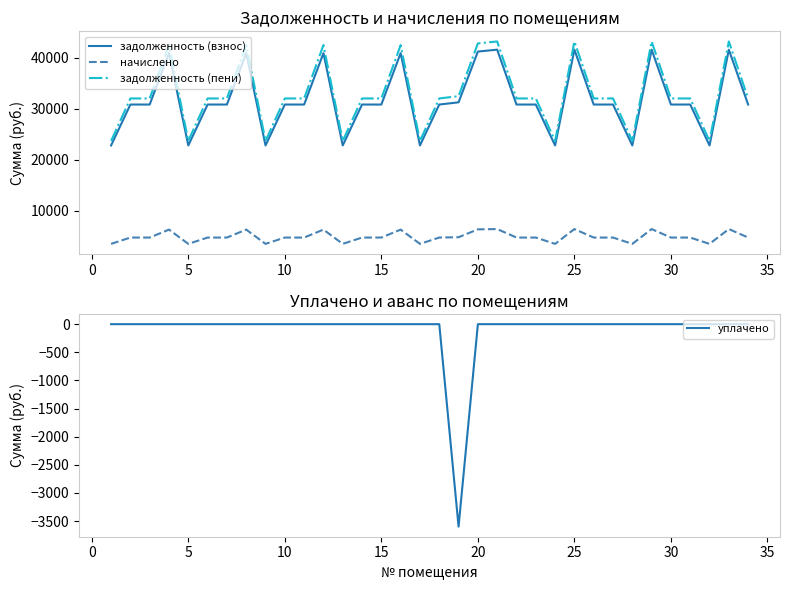

Reading right to left, transcribe all the data shown in this chart.

задолженность (взнос): 30795.6	41536.8	22786.3	30795.6	30795.6	41536.8	22786.3	30795.6	30795.6	41536.8	22786.3	30795.6	30795.6	41536.8	41164.3	31230.2	30795.6	22786.3	40854.0	30795.6	30795.6	22786.3	40854.0	30795.6	30795.6	22786.3	40854.0	30795.6	30795.6	22786.3	40854.0	30795.6	30795.6	22786.3
начислено: 4761.6	6422.4	3523.2	4761.6	4761.6	6422.4	3523.2	4761.6	4761.6	6422.4	3523.2	4761.6	4761.6	6422.4	6364.8	4828.8	4761.6	3523.2	6316.8	4761.6	4761.6	3523.2	6316.8	4761.6	4761.6	3523.2	6316.8	4761.6	4761.6	3523.2	6316.8	4761.6	4761.6	3523.2
задолженность (пени): 31986.0	43142.4	23667.1	31986.0	31986.0	43142.4	23667.1	31986.0	31986.0	43142.4	23667.1	31986.0	31986.0	43142.4	42755.5	32437.4	31986.0	23667.1	42433.2	31986.0	31986.0	23667.1	42433.2	31986.0	31986.0	23667.1	42433.2	31986.0	31986.0	23667.1	42433.2	31986.0	31986.0	23667.1
уплачено: 0.0	0.0	0.0	0.0	0.0	0.0	0.0	0.0	0.0	0.0	0.0	0.0	0.0	0.0	0.0	-3598.1	0.0	0.0	0.0	0.0	0.0	0.0	0.0	0.0	0.0	0.0	0.0	0.0	0.0	0.0	0.0	0.0	0.0	0.0